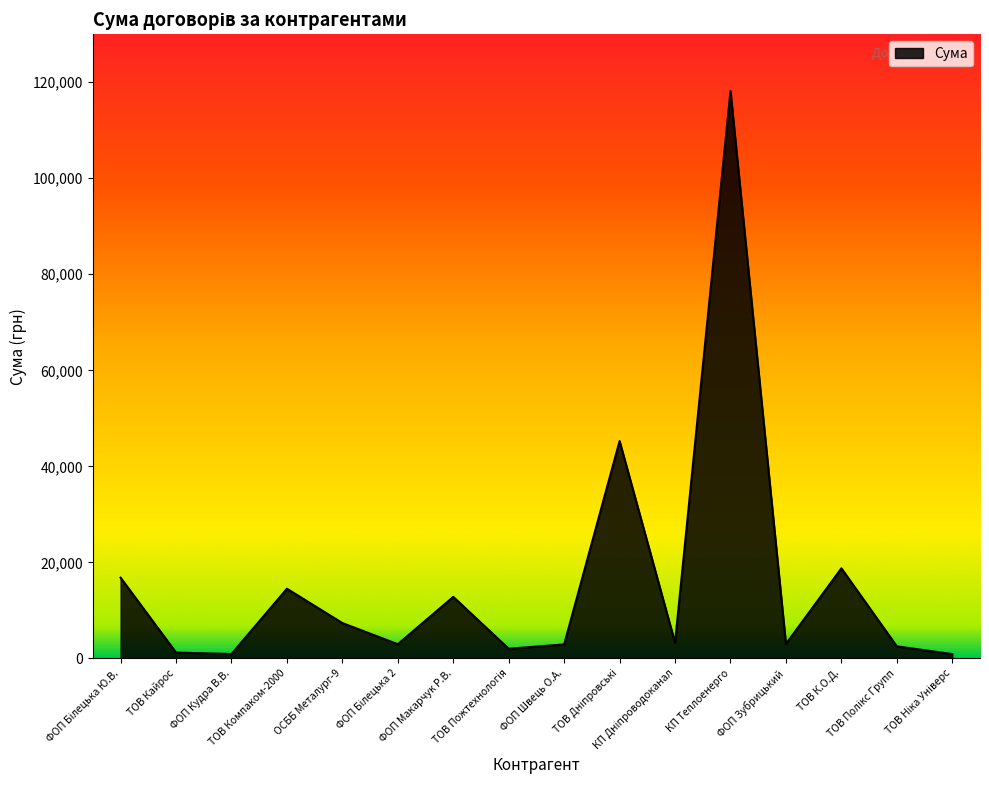

What is the difference between the maximum and minimum values?

117302.0